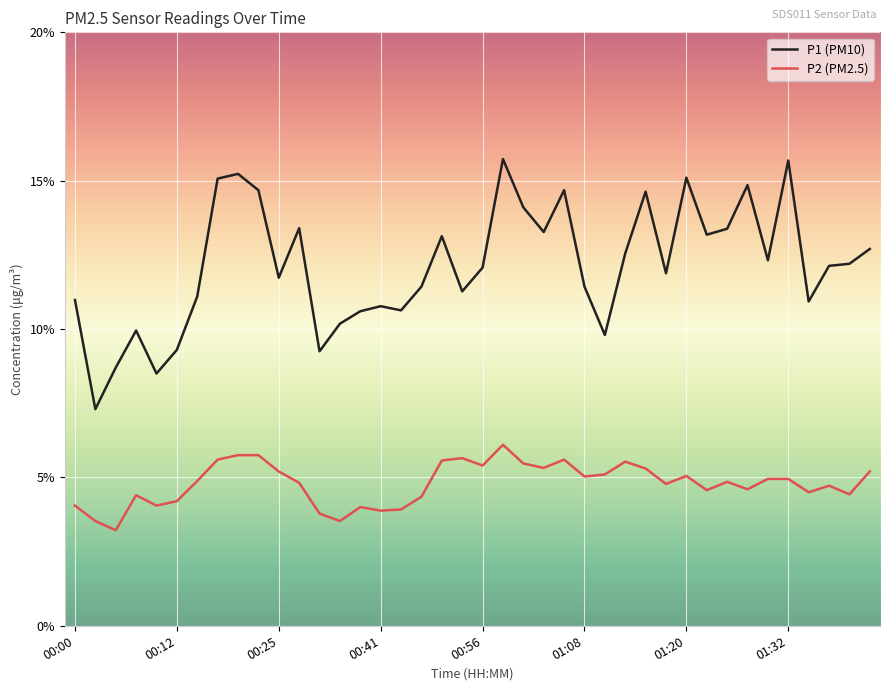

What is the difference between the maximum and minimum values in the P1 (PM10) series?

8.4